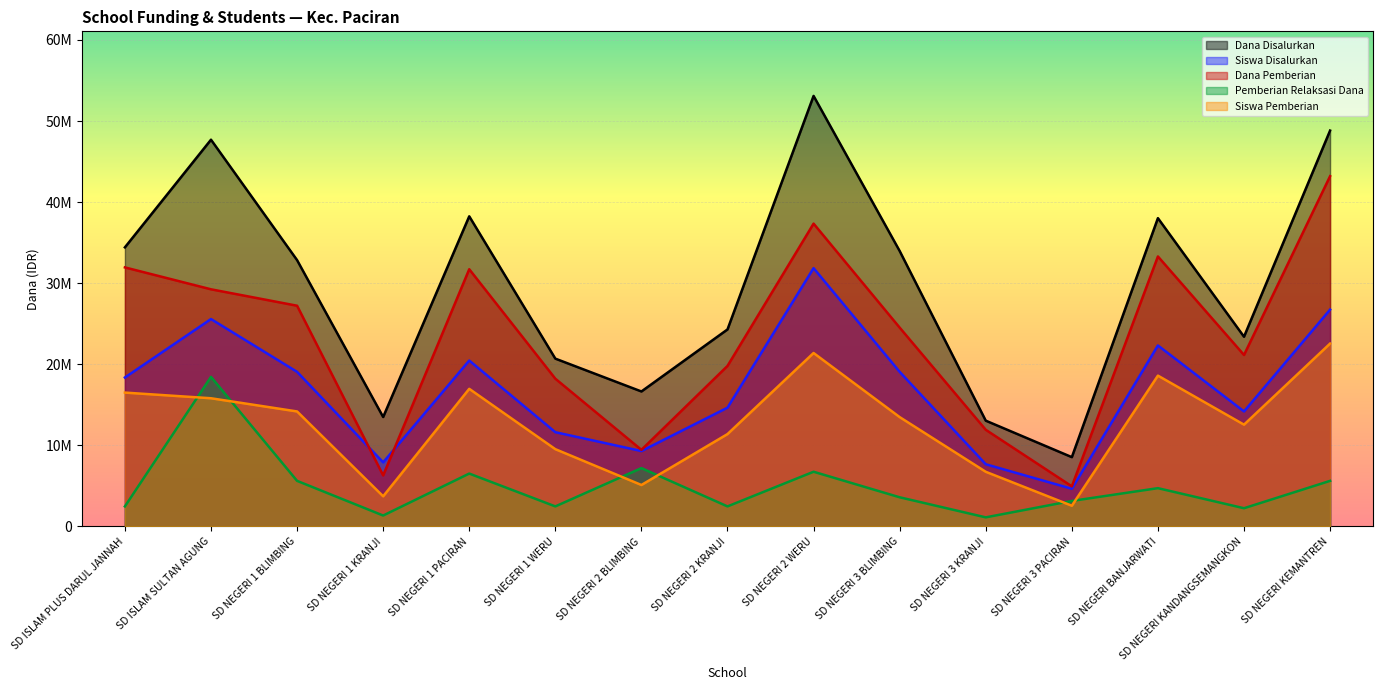

The Pemberian Relaksasi Dana series shows 11245496.3 at SD NEGERI 2 WERU. True or false?

False